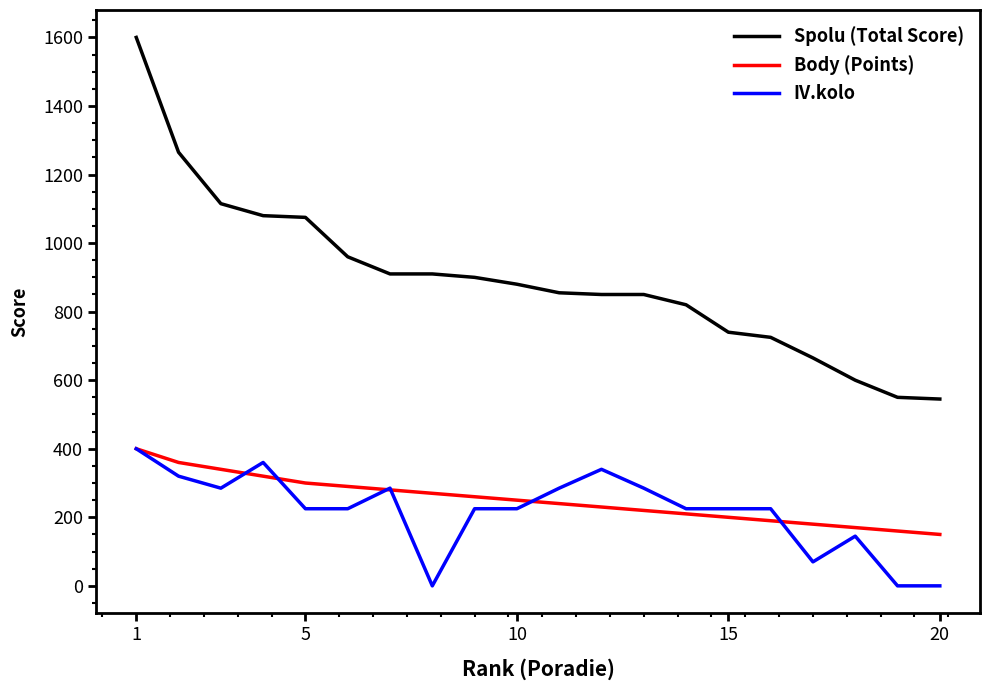

Which series has the largest range (max minus min)?

Spolu (Total Score)